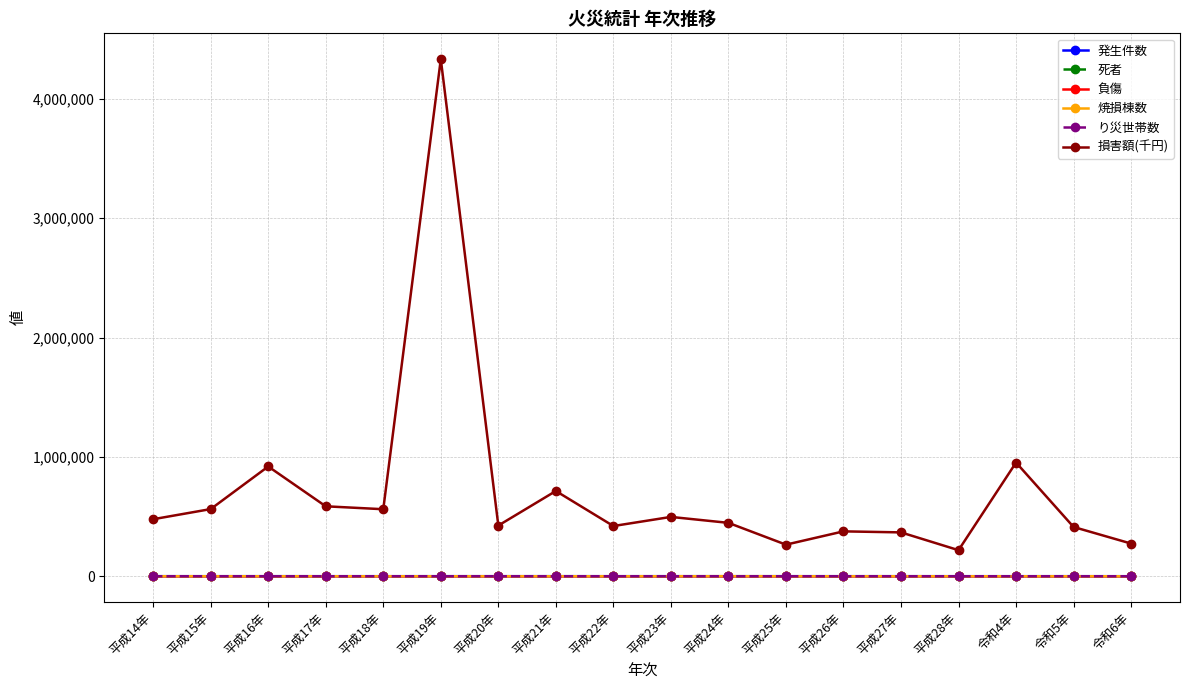

What is the maximum value for 負傷?

49